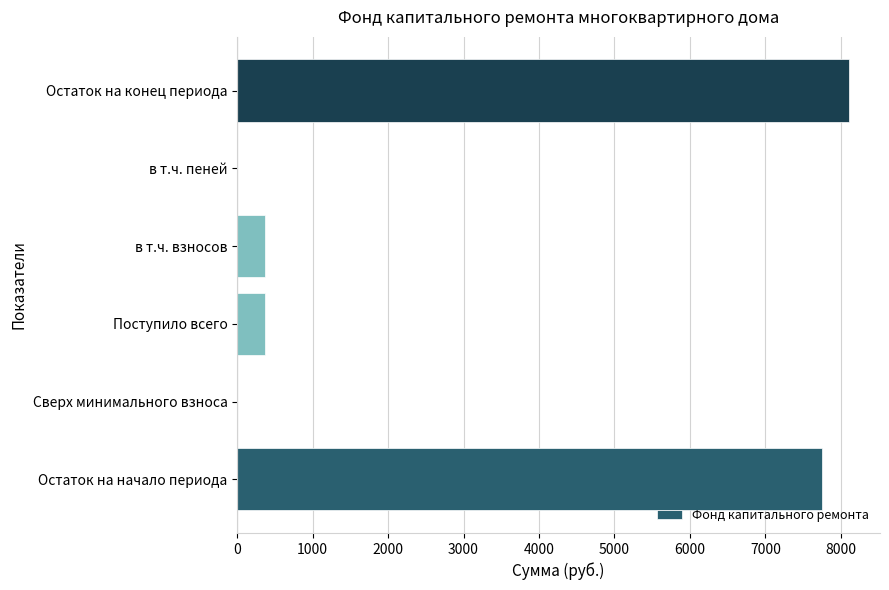

The value at Остаток на начало периода is 7746.3. True or false?

True